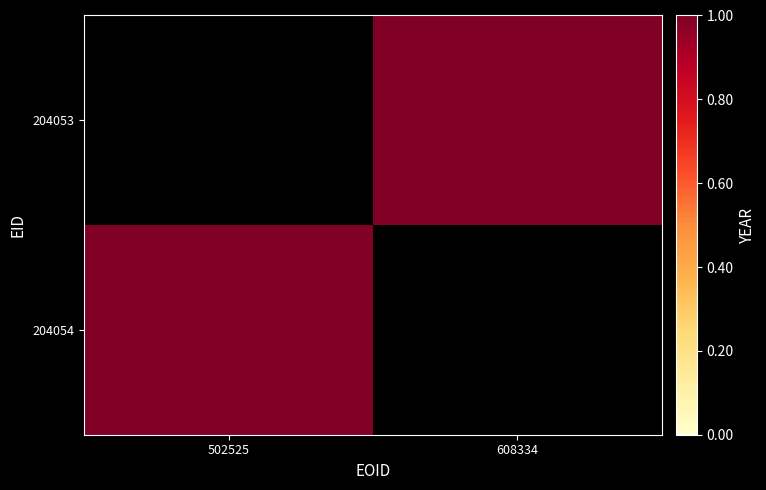

What is the total value across all series at 502525?

1